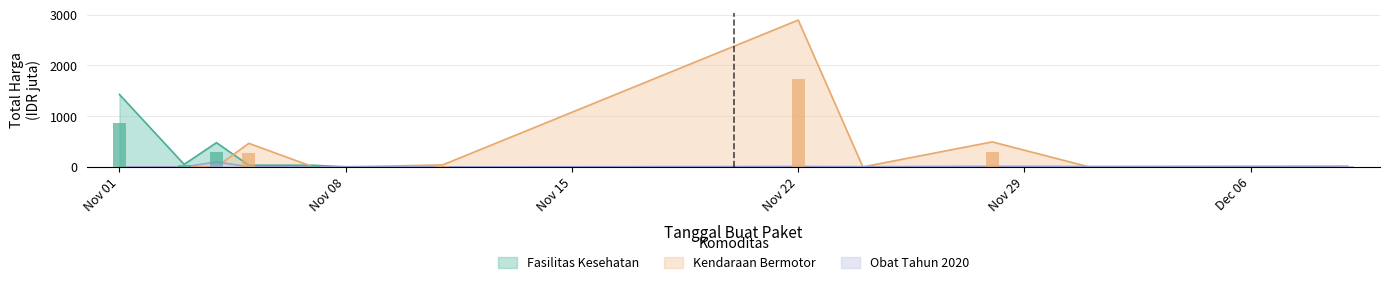

List the series in order of their overall mean, highest first.

Kendaraan Bermotor, Fasilitas Kesehatan, Obat Tahun 2020